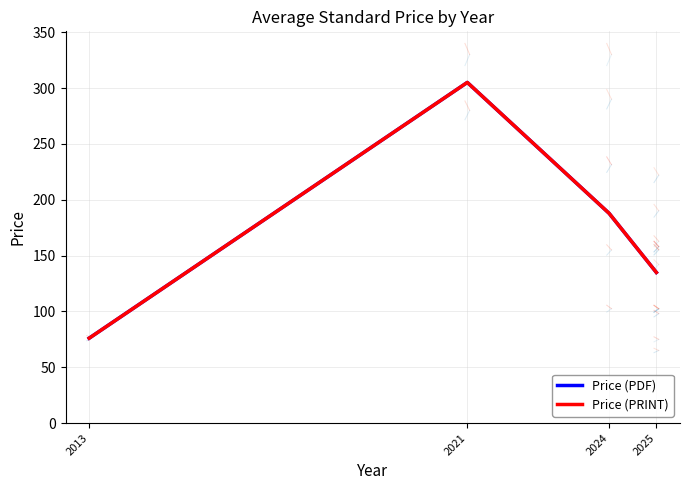

How many interior local peaks does the Price (PRINT) series have?

1